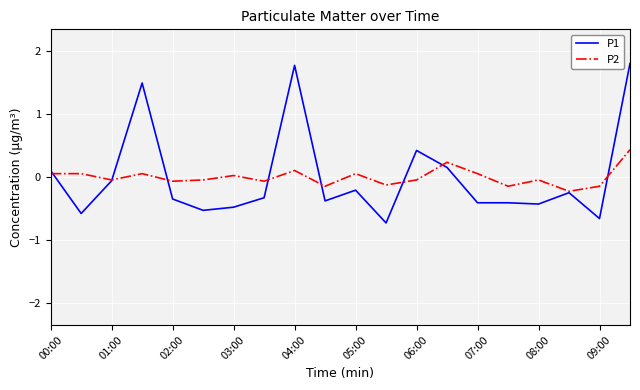

Rank the series by their maximum value, from highest to lowest.

P1, P2